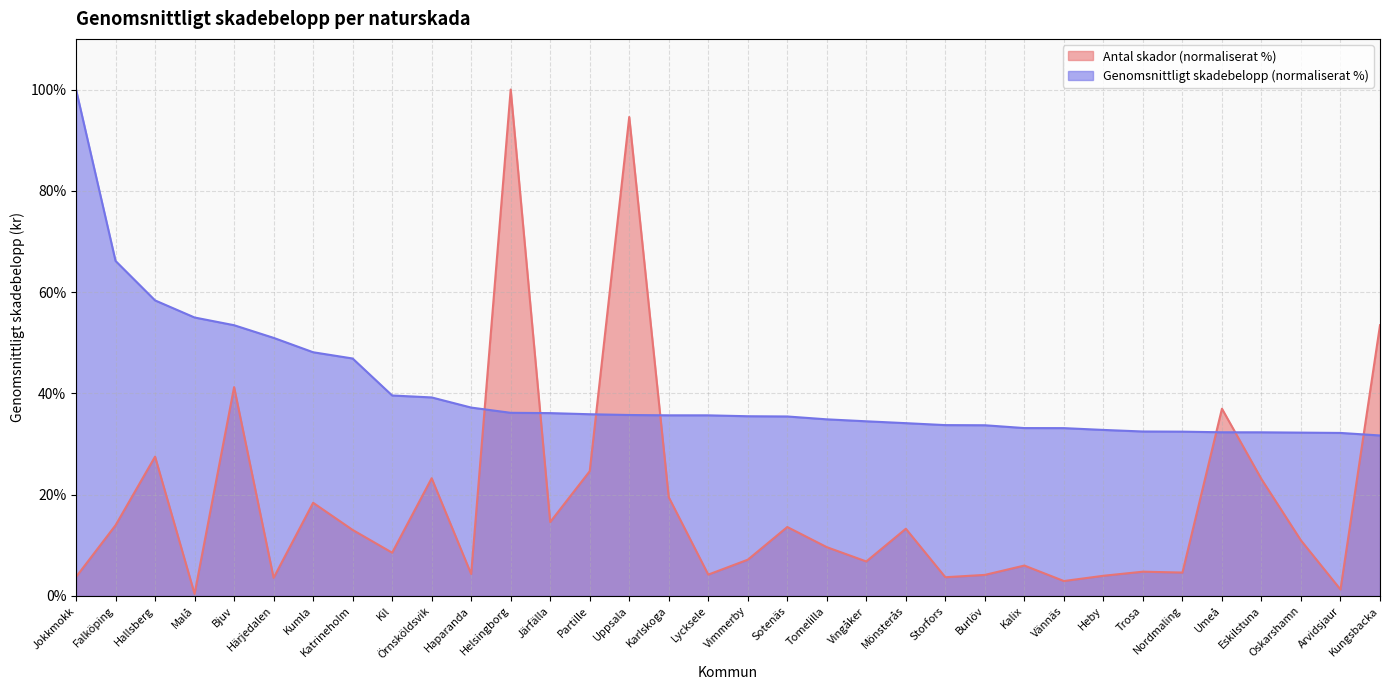

How many intersections are there between Antal skador and Genomsnittligt skadebelopp?

7